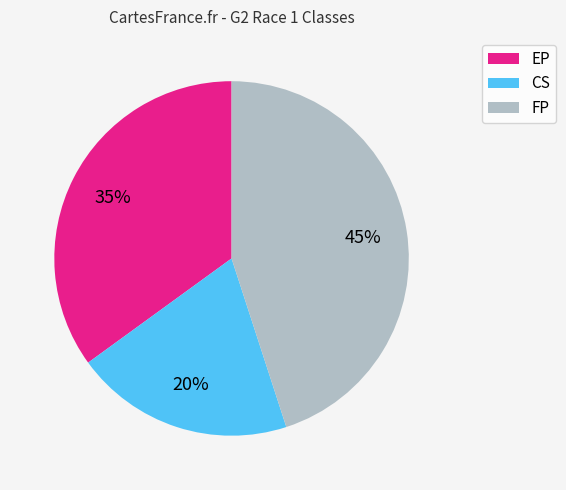

What is the smallest slice in the pie chart?

CS